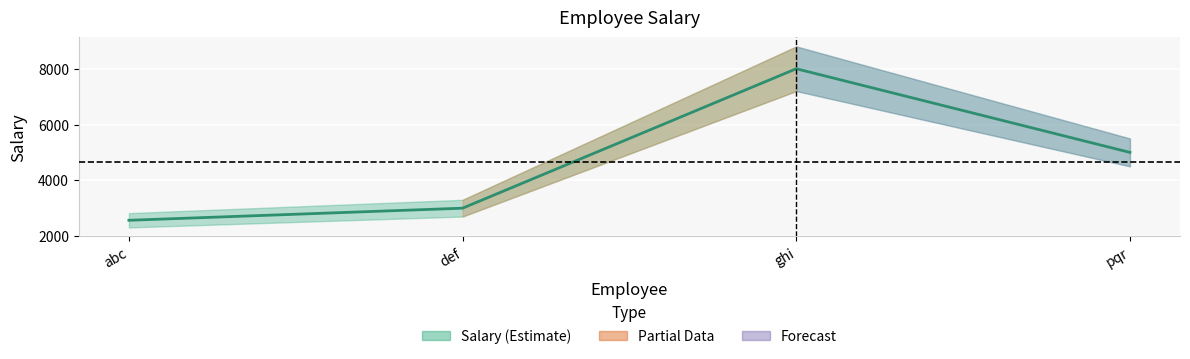

List the labels in order of value, largest first.

ghi, pqr, def, abc